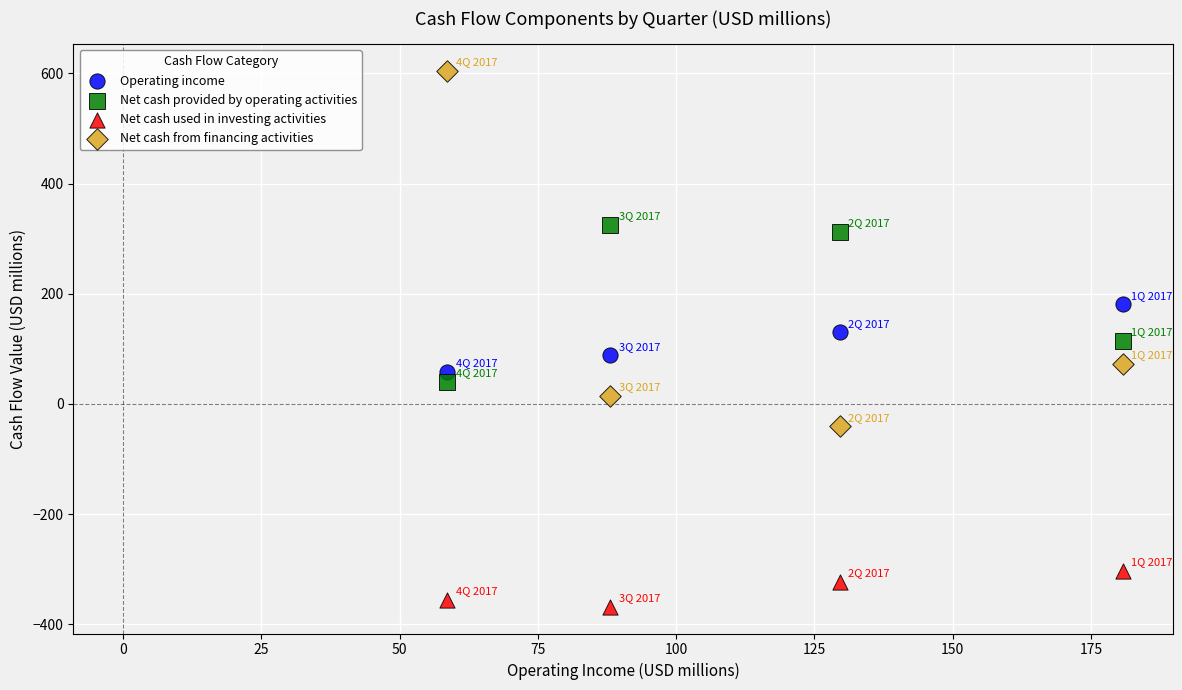

Which series has the widest spread of Y values?

Net cash from financing activities